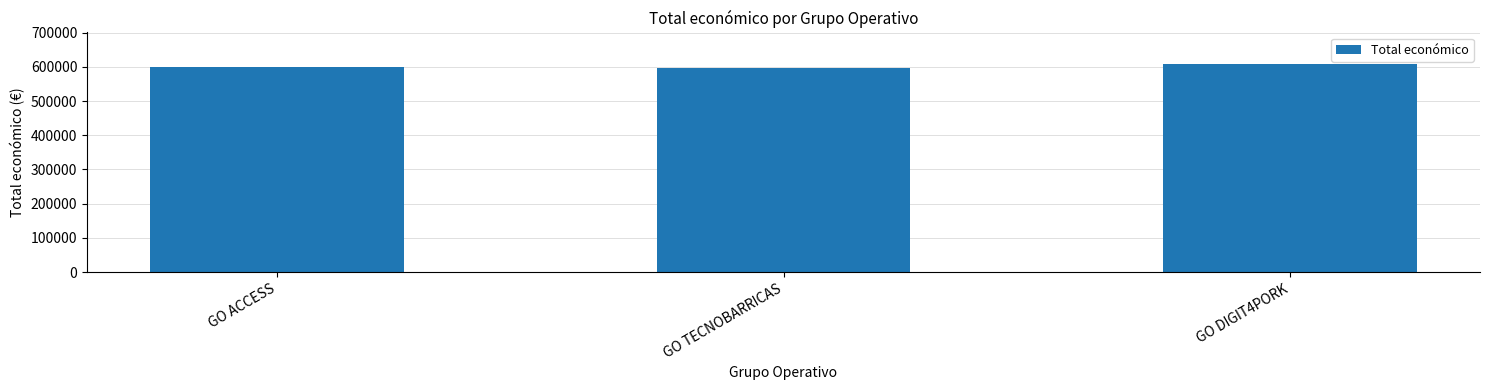

What is the label of the 1st bar from the right?

GO DIGIT4PORK